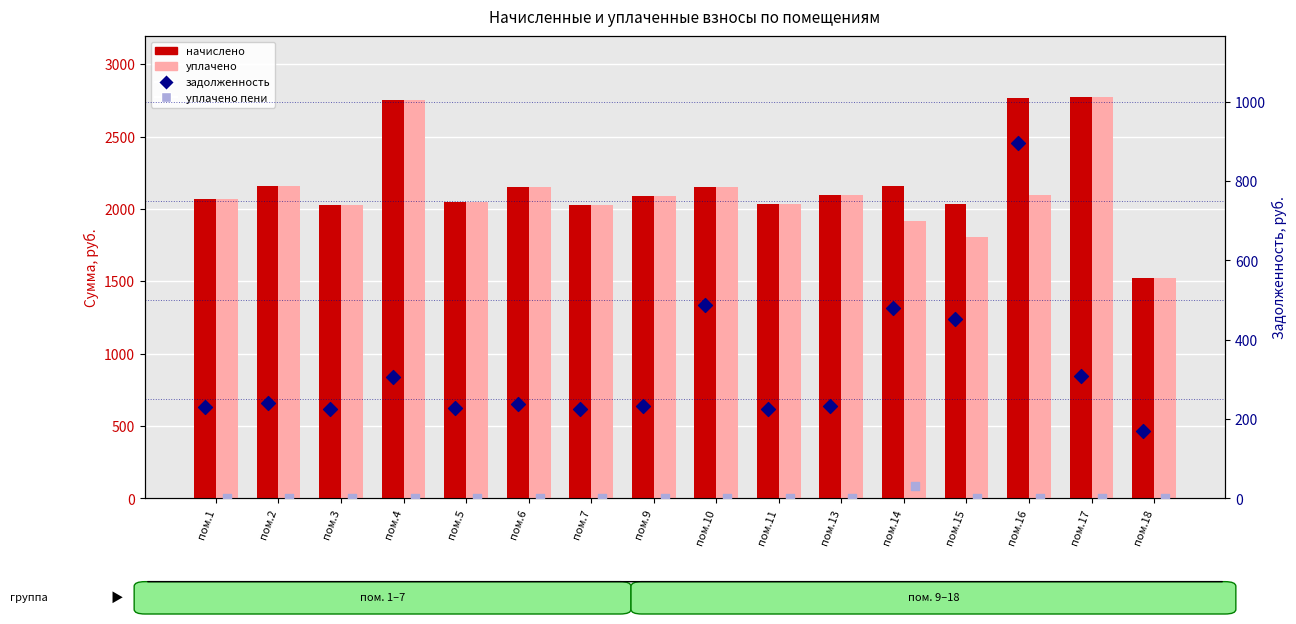

At how many categories does at least one series exceed 1709?

15